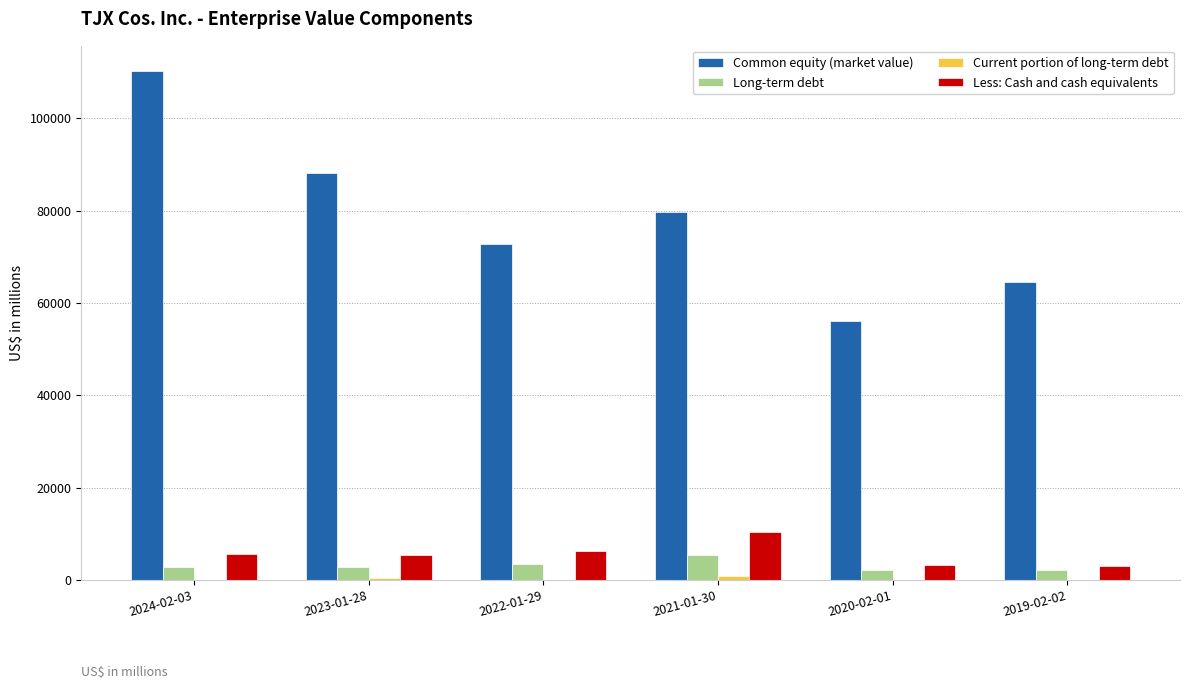

What is the total value across all series at 2022-01-29?

82446